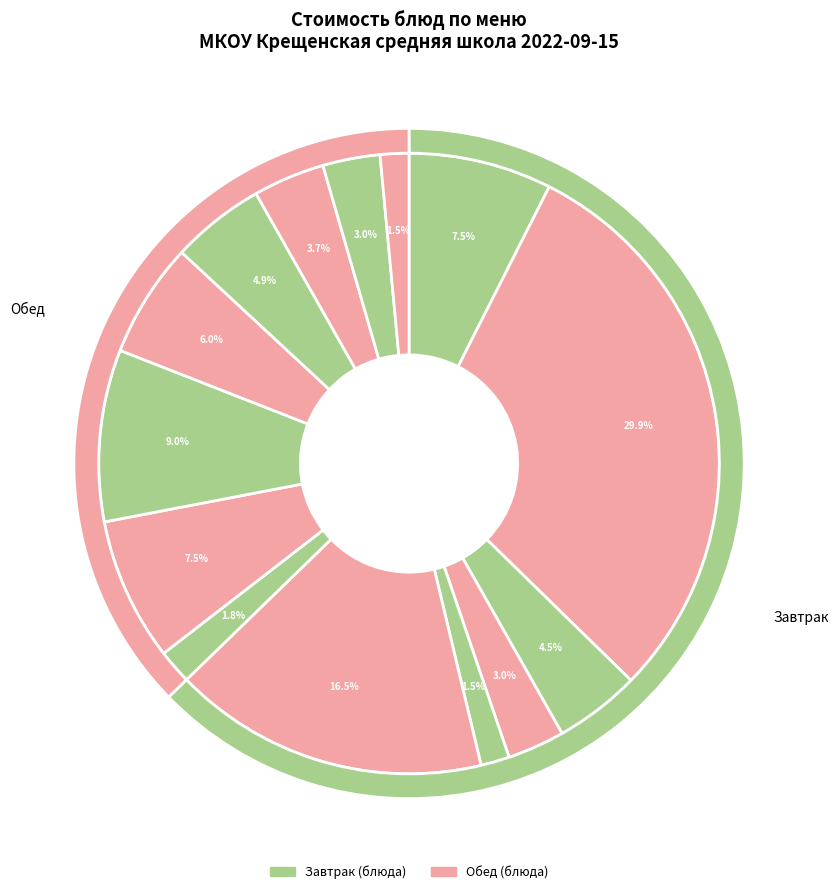

Is it true that Картофельное пюре is 6% of the pie?

True